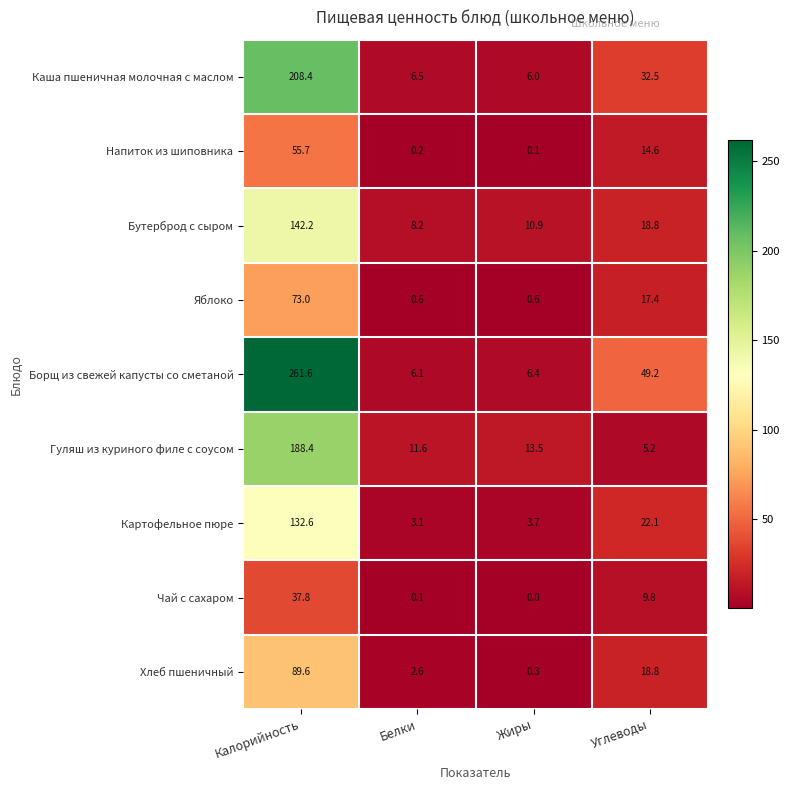

Is it true that Гуляш из куриного филе с соусом equals 5.2 at Углеводы?

True